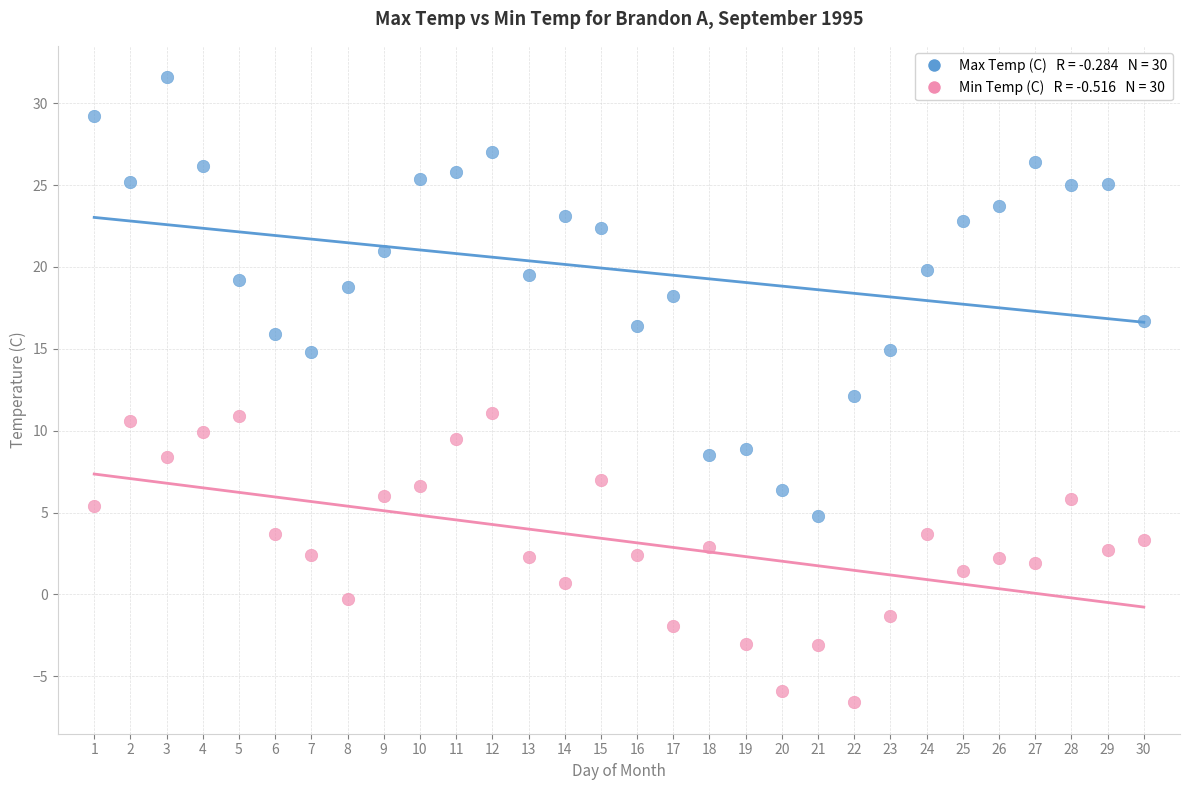

Across all data points, what is the range of Y values (max minus min)?

38.2